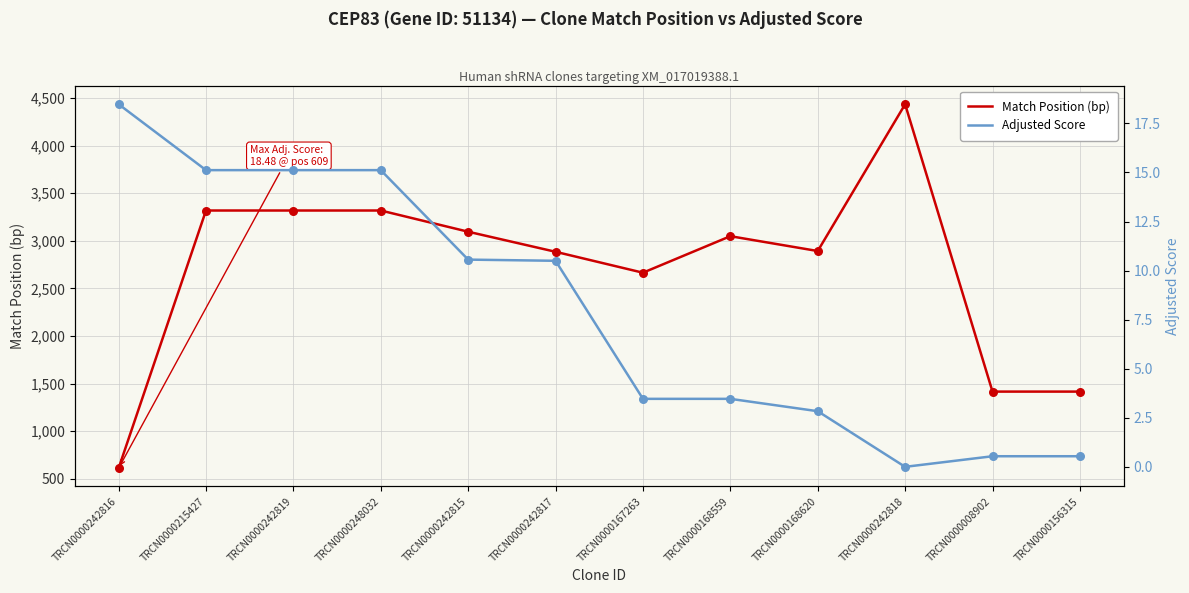

Which series has the widest spread of Y values?

Match Position (bp)